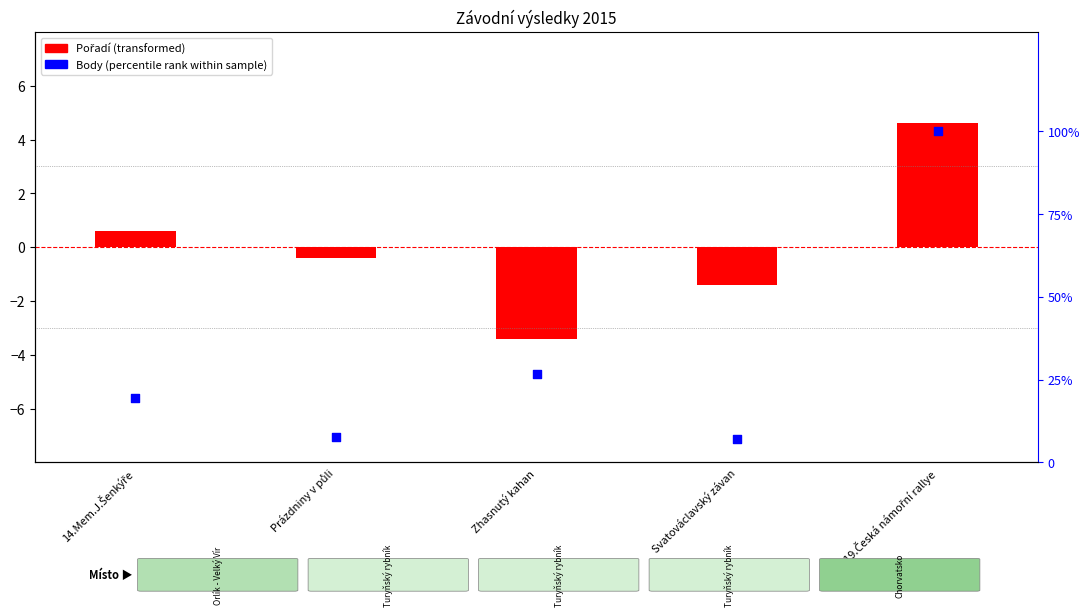

What is the total value across all series at Zhasnutý kahan?

23.3